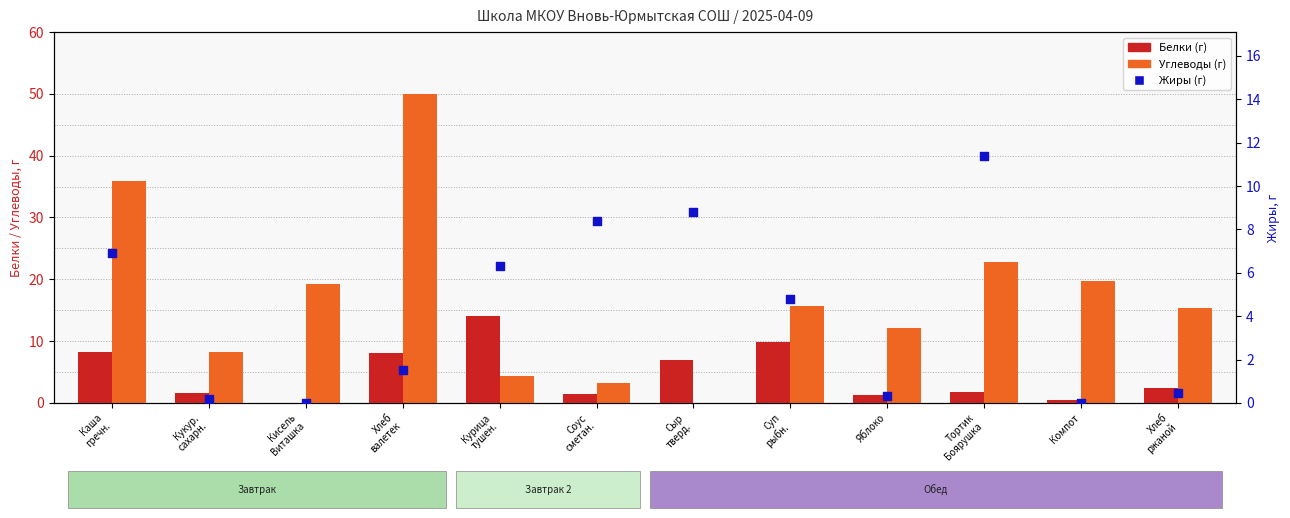

Which series contains the lowest Y value?

Белки (г)